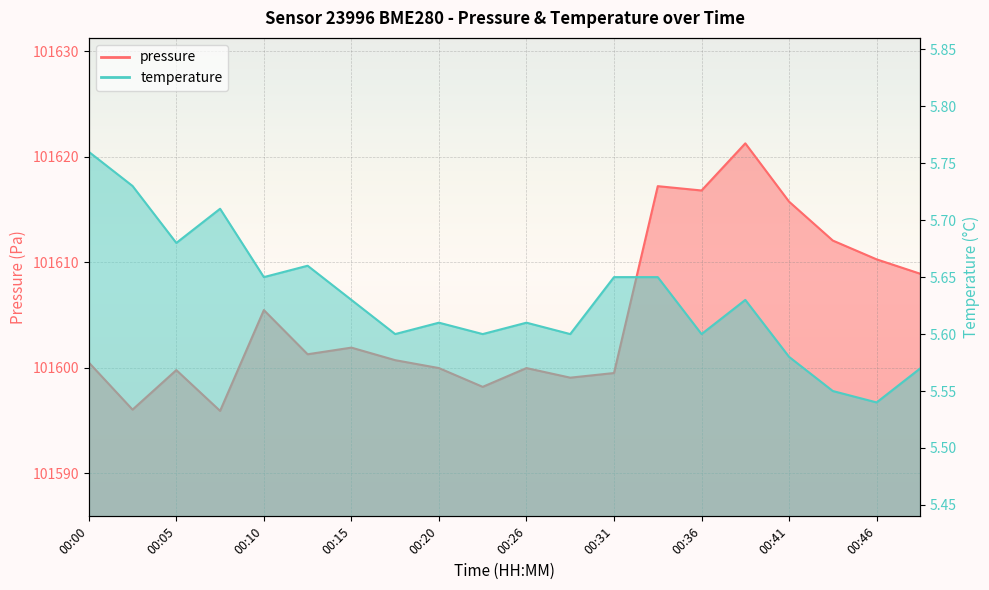

What are all the series names shown in the legend?

pressure, temperature